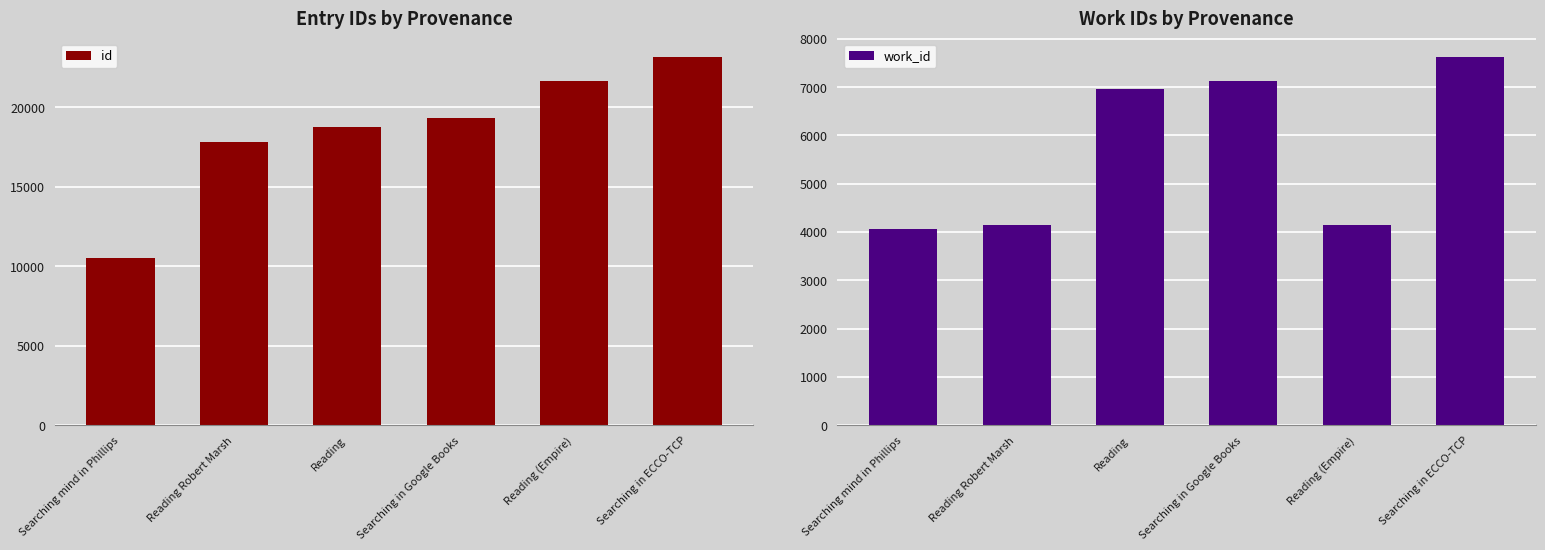

Does the chart contain stacked bars?

No